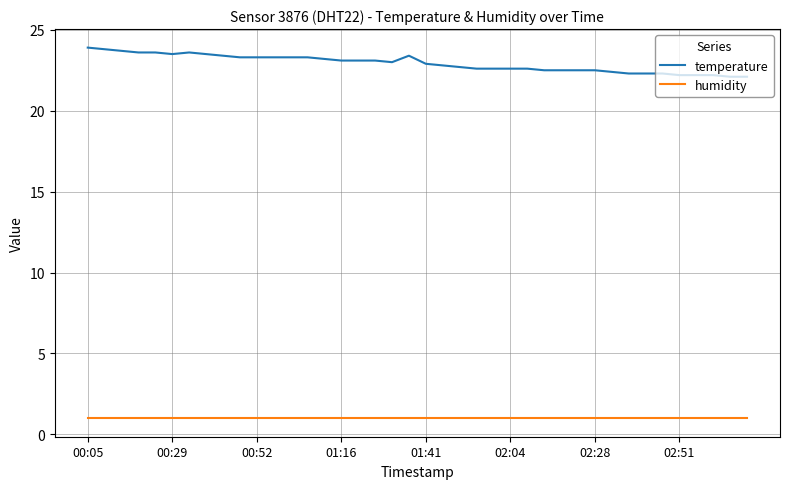

Rank the series by their average value, from lowest to highest.

humidity, temperature